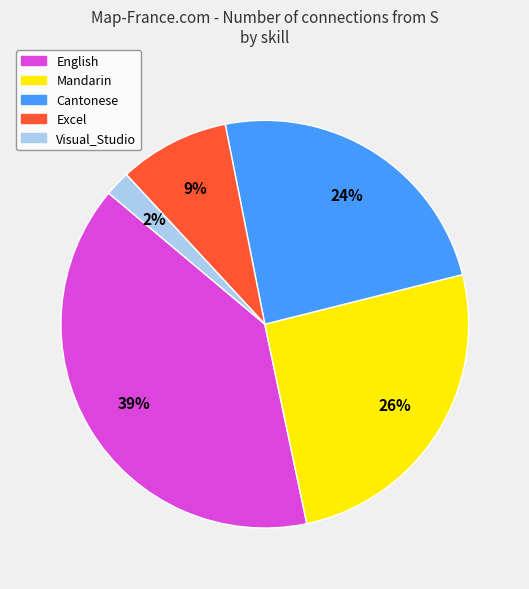

Is there any slice that represents more than half of the pie?

No